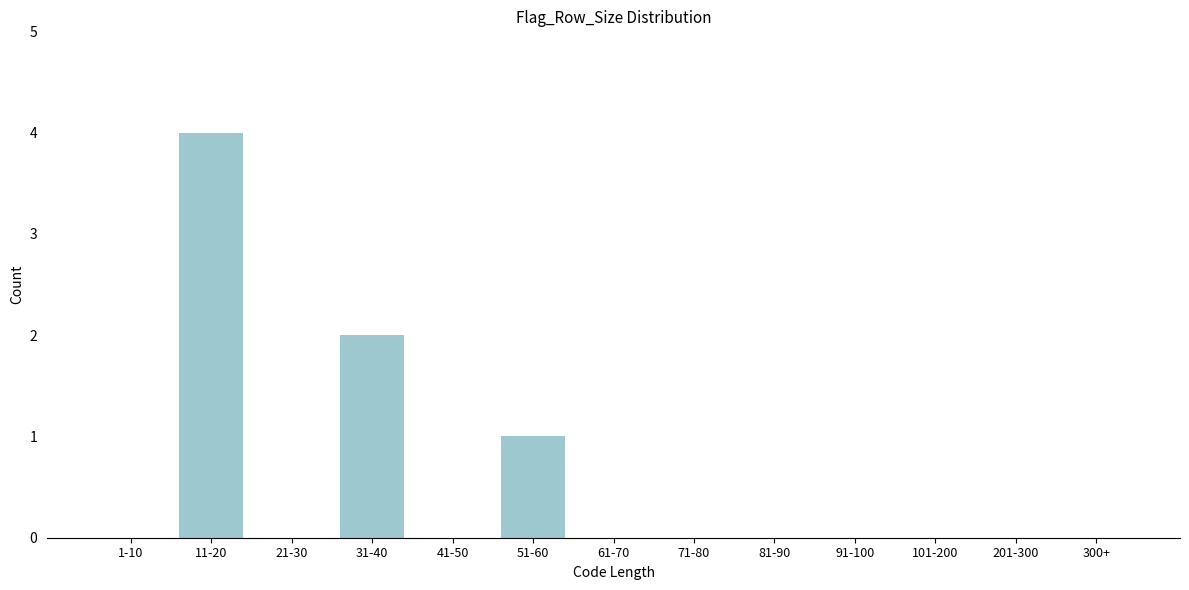

Reading left to right, list all the values displayed in this chart.

1-10=0	11-20=4	21-30=0	31-40=2	41-50=0	51-60=1	61-70=0	71-80=0	81-90=0	91-100=0	101-200=0	201-300=0	300+=0